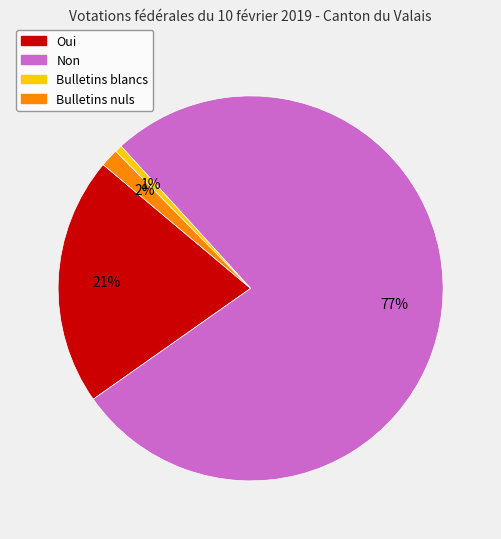

How many slices are in this pie chart?

4